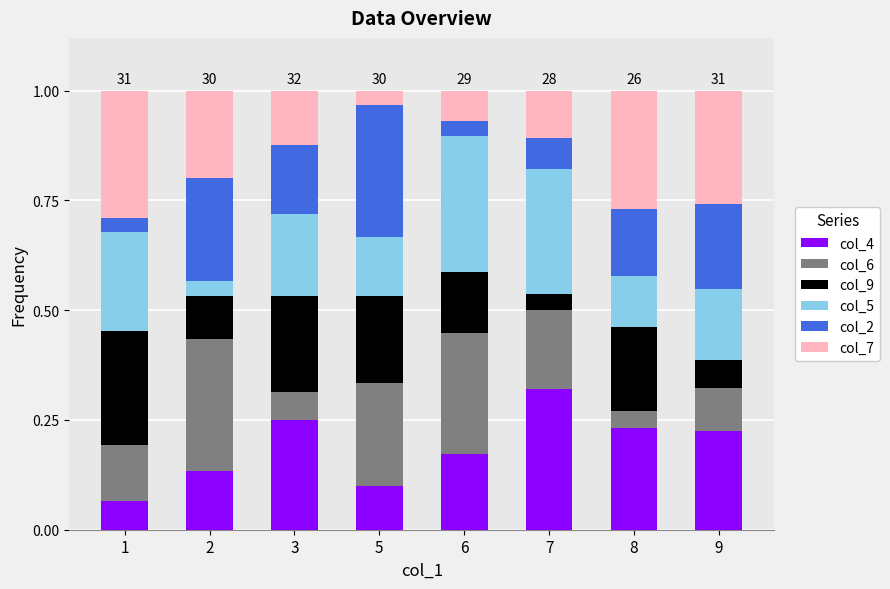

What is the total value across all series at 7?

1.0